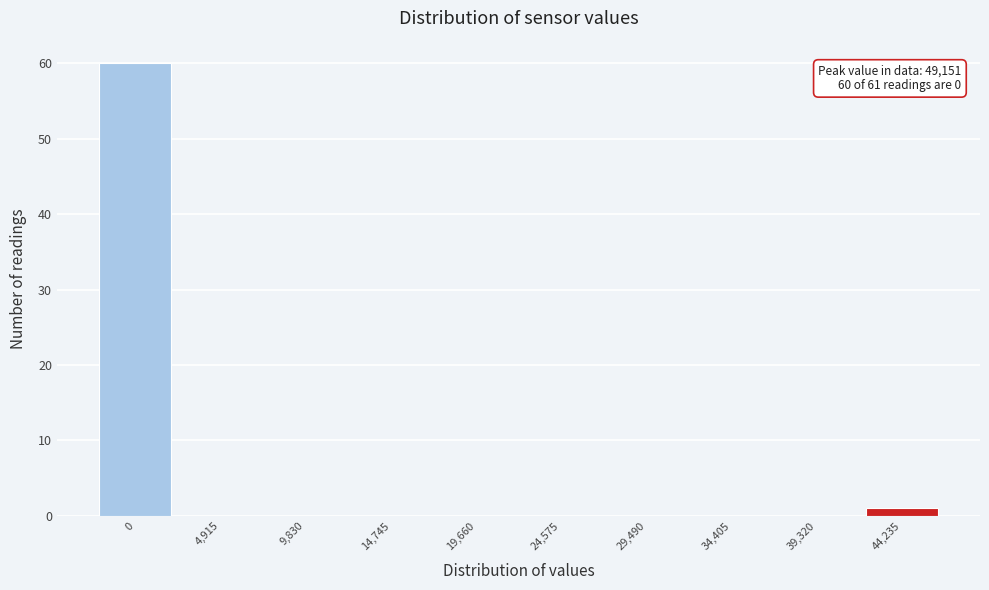

Reading left to right, what are all the values shown in this chart?

0=60	4,915=0	9,830=0	14,745=0	19,660=0	24,575=0	29,490=0	34,405=0	39,320=0	44,235=1